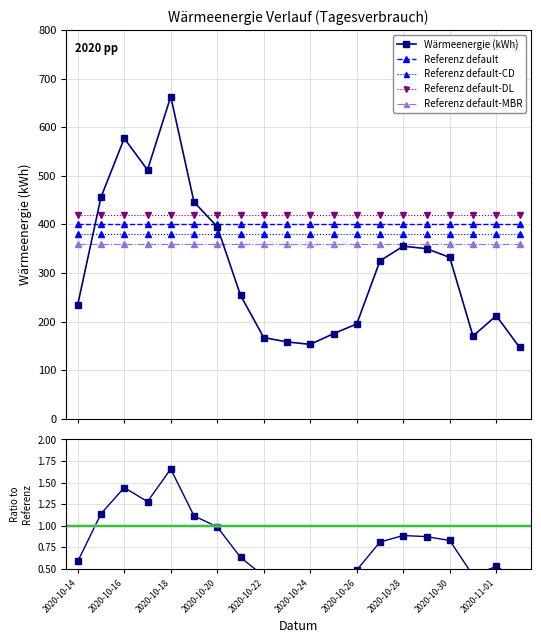

What is the lowest value of the Referenz default-CD series?

380